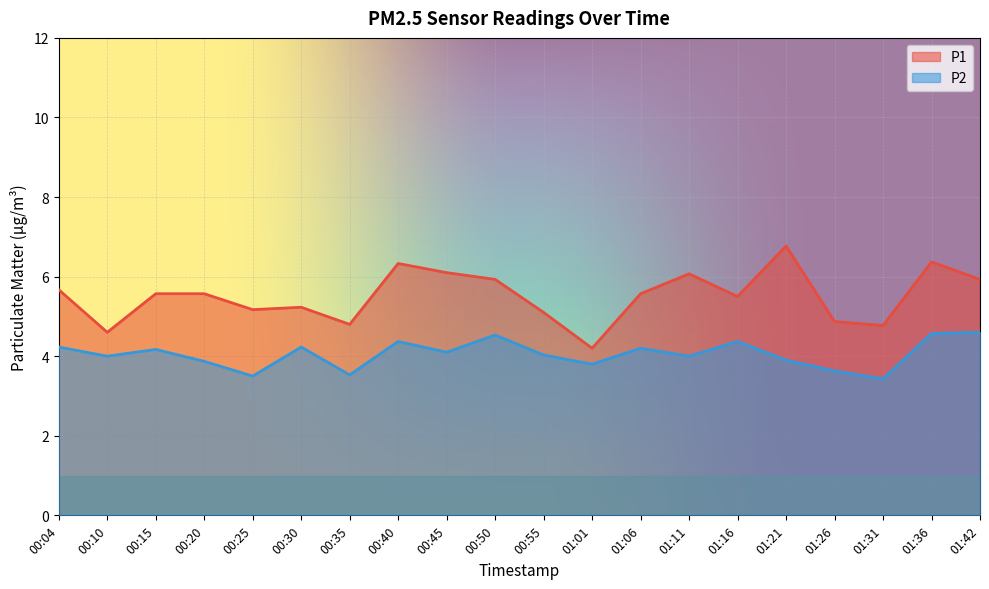

What is the maximum value shown in the chart?

6.8